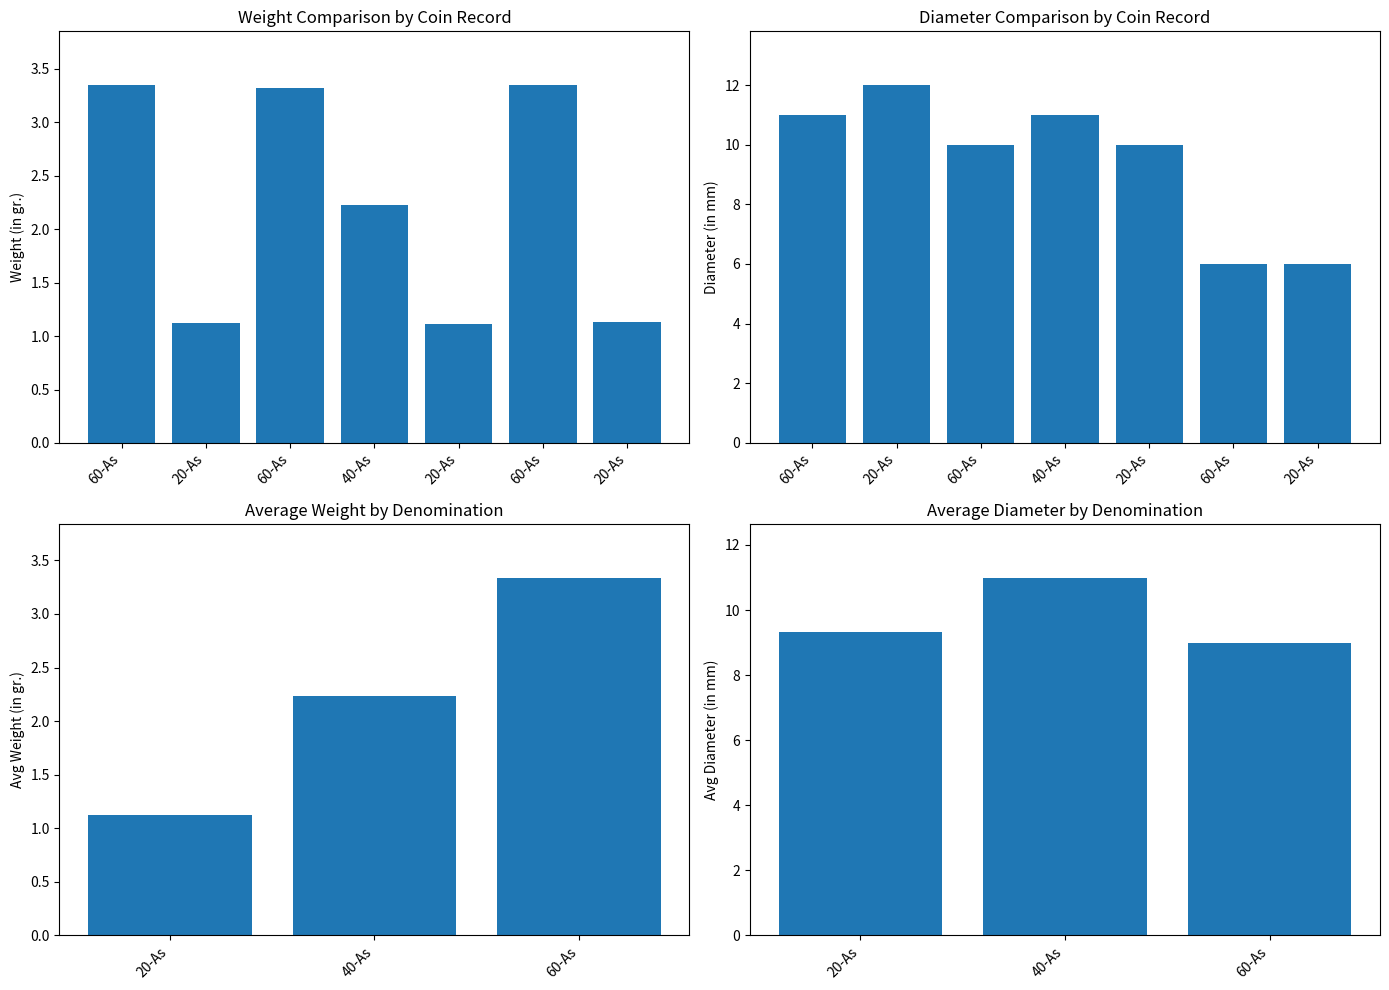

How many values in the Diameter (in mm) series are below 10?

2